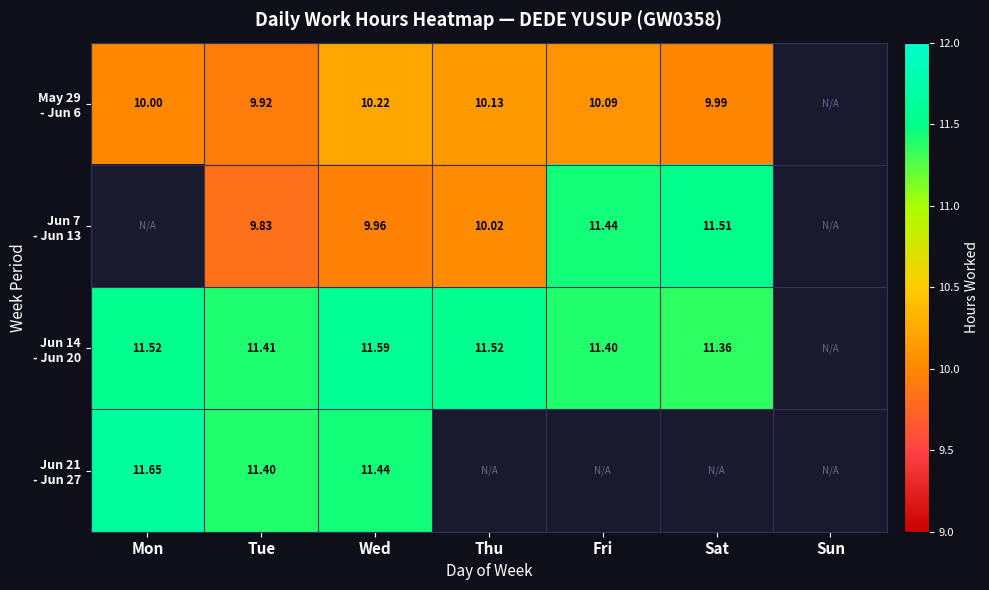

The value of Jun 14 - Jun 20 at Mon is 17.4. True or false?

False